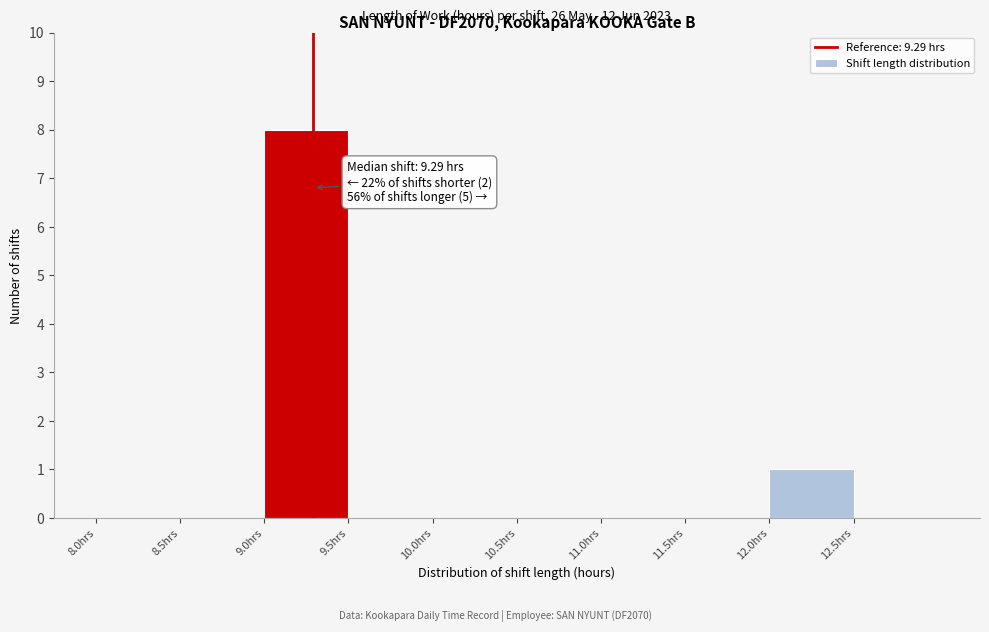

Over which range of the x-axis is the bar tallest?

9.0 to 9.5